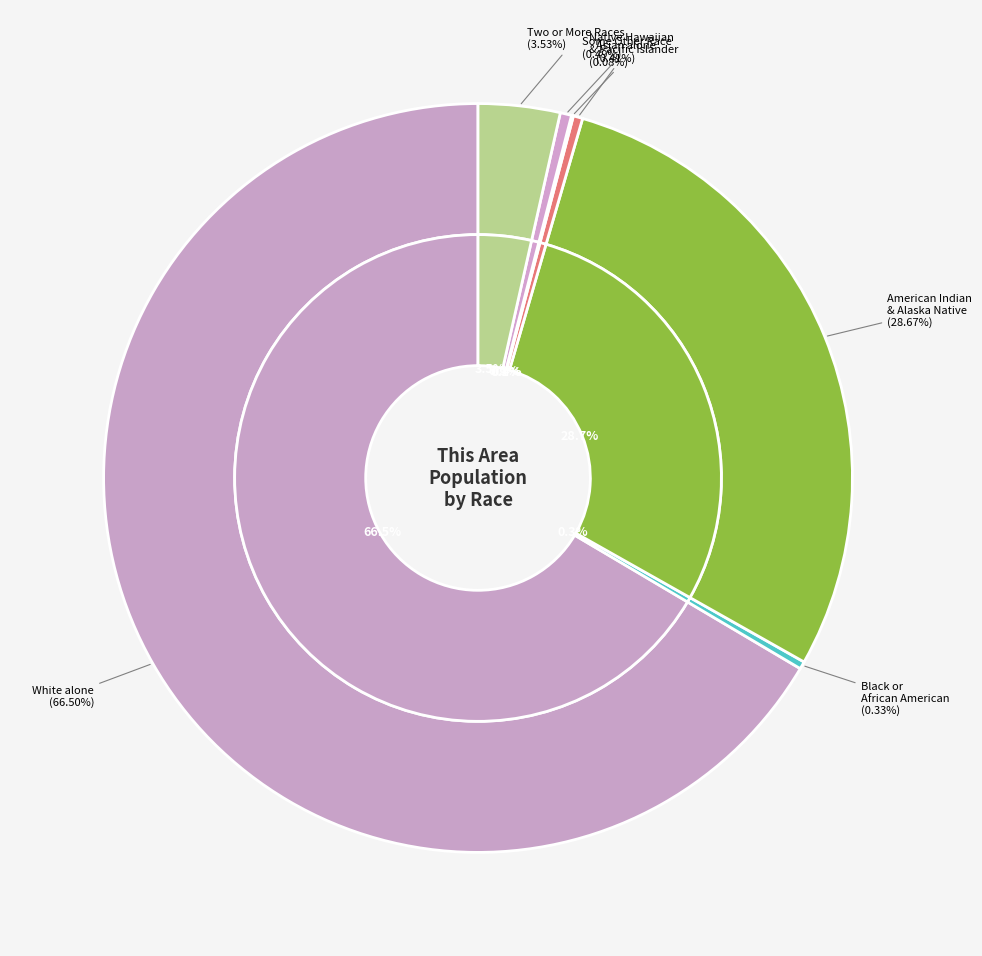

How much of the chart is everything except Black or African American alone?

99.7%